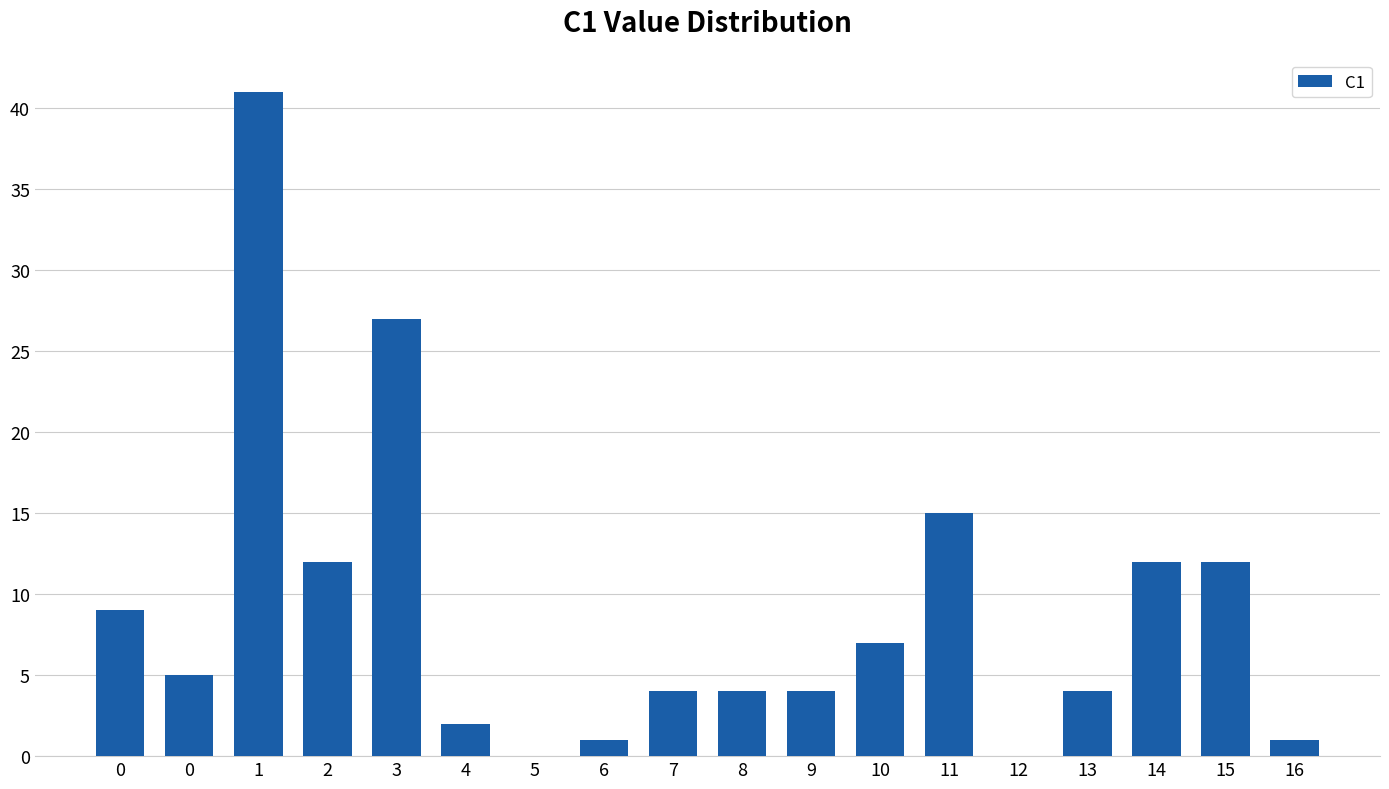

Count the number of data series in this chart.

1